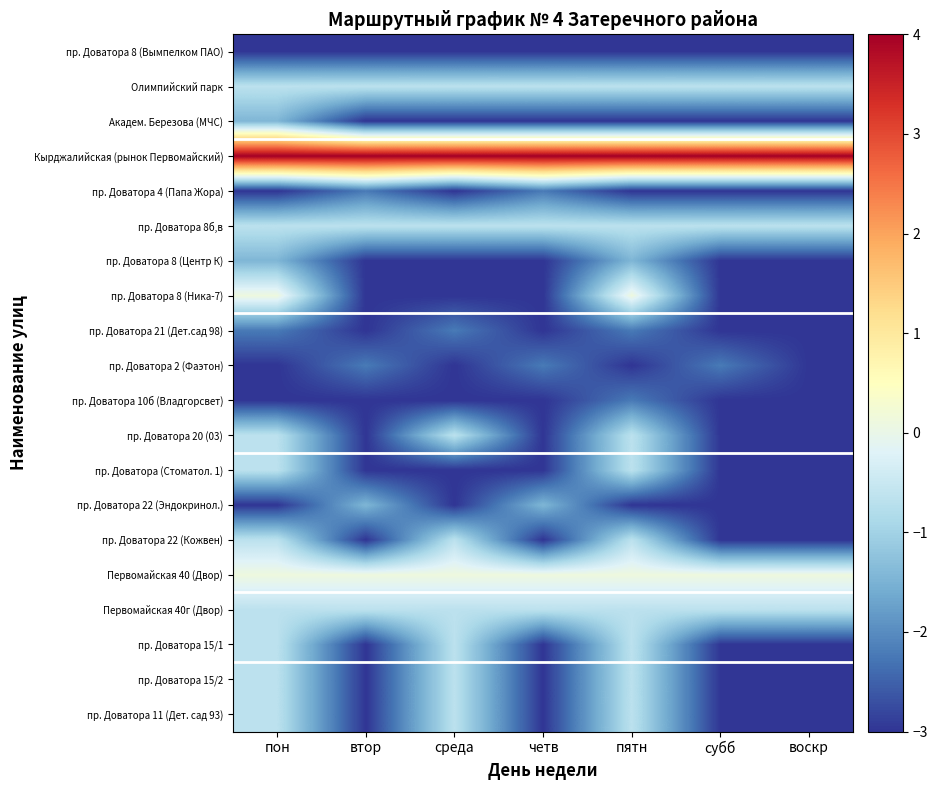

Reading right to left, list all the values displayed in this chart.

пр. Доватора 8 (Вымпелком ПАО): воскр=-3.0	субб=-3.0	пятн=-3.0	четв=-3.0	среда=-3.0	втор=-3.0	пон=-3.0
Олимпийский парк: воскр=-0.7	субб=-0.7	пятн=-0.7	четв=-0.7	среда=-0.7	втор=-0.7	пон=-0.7
Академ. Березова (МЧС): воскр=-3.0	субб=-3.0	пятн=-3.0	четв=-3.0	среда=-3.0	втор=-3.0	пон=-1.4
Кырджалийская (рынок Первомайский): воскр=4.0	субб=4.0	пятн=4.0	четв=4.0	среда=4.0	втор=4.0	пон=4.0
пр. Доватора 4 (Папа Жора): воскр=-3.0	субб=-3.0	пятн=-3.0	четв=-2.2	среда=-3.0	втор=-2.2	пон=-3.0
пр. Доватора 8б,в: воскр=-0.7	субб=-0.7	пятн=-0.7	четв=-0.7	среда=-0.7	втор=-0.7	пон=-0.7
пр. Доватора 8 (Центр К): воскр=-3.0	субб=-3.0	пятн=-1.4	четв=-3.0	среда=-3.0	втор=-3.0	пон=-1.4
пр. Доватора 8 (Ника-7): воскр=-3.0	субб=-3.0	пятн=0.1	четв=-3.0	среда=-3.0	втор=-3.0	пон=0.1
пр. Доватора 21 (Дет.сад 98): воскр=-3.0	субб=-3.0	пятн=-2.2	четв=-3.0	среда=-2.2	втор=-3.0	пон=-2.2
пр. Доватора 2 (Фаэтон): воскр=-3.0	субб=-2.2	пятн=-3.0	четв=-2.2	среда=-3.0	втор=-2.2	пон=-3.0
пр. Доватора 10б (Владгорсвет): воскр=-3.0	субб=-3.0	пятн=-2.2	четв=-3.0	среда=-3.0	втор=-3.0	пон=-3.0
пр. Доватора 20 (03): воскр=-3.0	субб=-3.0	пятн=-0.7	четв=-3.0	среда=-0.7	втор=-3.0	пон=-0.7
пр. Доватора (Стоматол. 1): воскр=-3.0	субб=-3.0	пятн=-0.7	четв=-3.0	среда=-3.0	втор=-3.0	пон=-0.7
пр. Доватора 22 (Эндокринол.): воскр=-3.0	субб=-3.0	пятн=-3.0	четв=-1.4	среда=-3.0	втор=-1.4	пон=-3.0
пр. Доватора 22 (Кожвен): воскр=-3.0	субб=-3.0	пятн=-0.7	четв=-3.0	среда=-0.7	втор=-3.0	пон=-0.7
Первомайская 40 (Двор): воскр=0.1	субб=0.1	пятн=0.1	четв=0.1	среда=0.1	втор=0.1	пон=0.1
Первомайская 40г (Двор): воскр=-0.7	субб=-0.7	пятн=-0.7	четв=-0.7	среда=-0.7	втор=-0.7	пон=-0.7
пр. Доватора 15/1: воскр=-3.0	субб=-3.0	пятн=-0.7	четв=-3.0	среда=-0.7	втор=-3.0	пон=-0.7
пр. Доватора 15/2: воскр=-3.0	субб=-3.0	пятн=-0.7	четв=-3.0	среда=-0.7	втор=-3.0	пон=-0.7
пр. Доватора 11 (Дет. сад 93): воскр=-3.0	субб=-3.0	пятн=-0.7	четв=-3.0	среда=-0.7	втор=-3.0	пон=-0.7